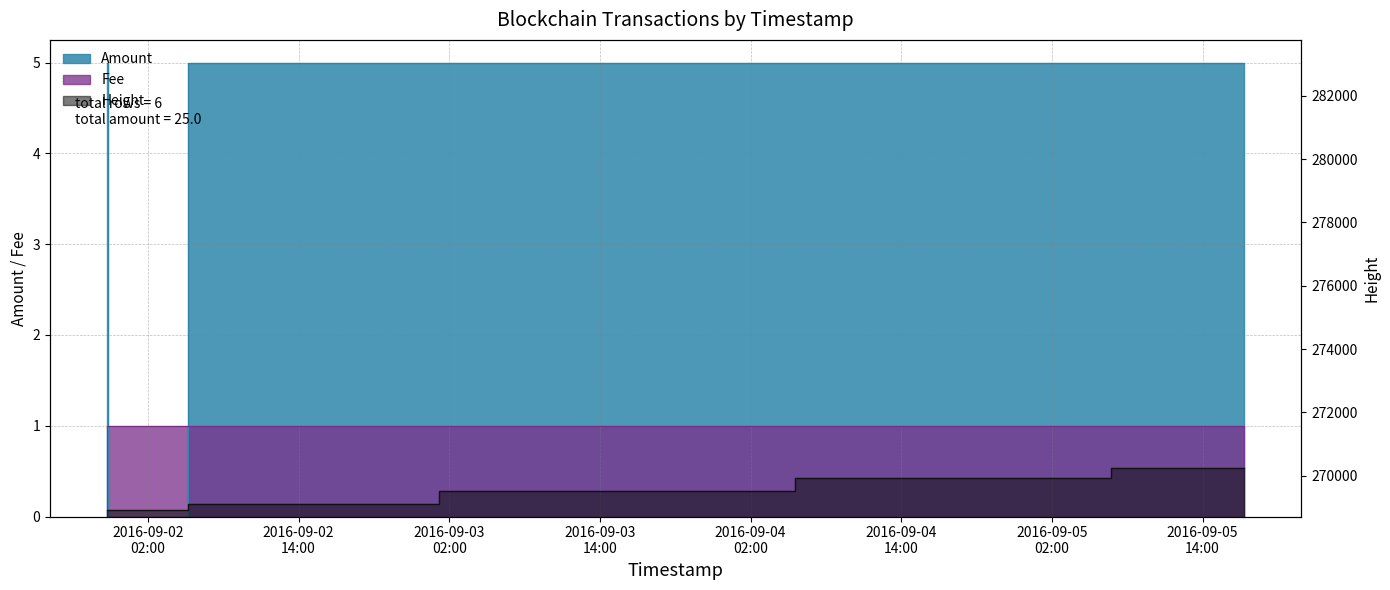

True or false: Height and Amount cross at least once.

False